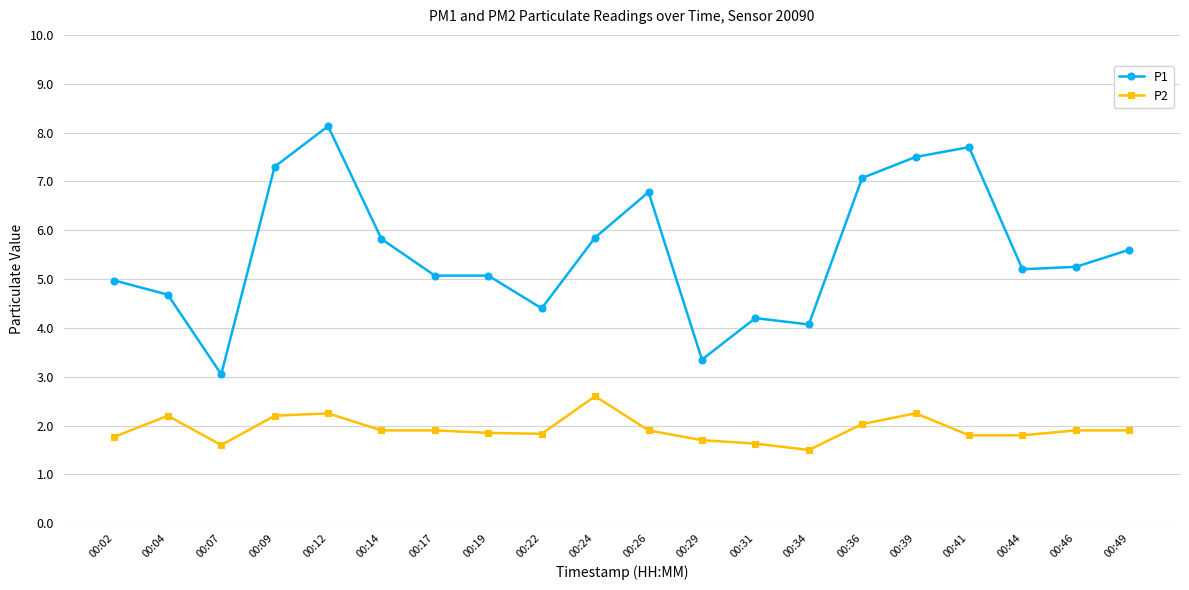

What is the minimum value shown in the chart?

1.5